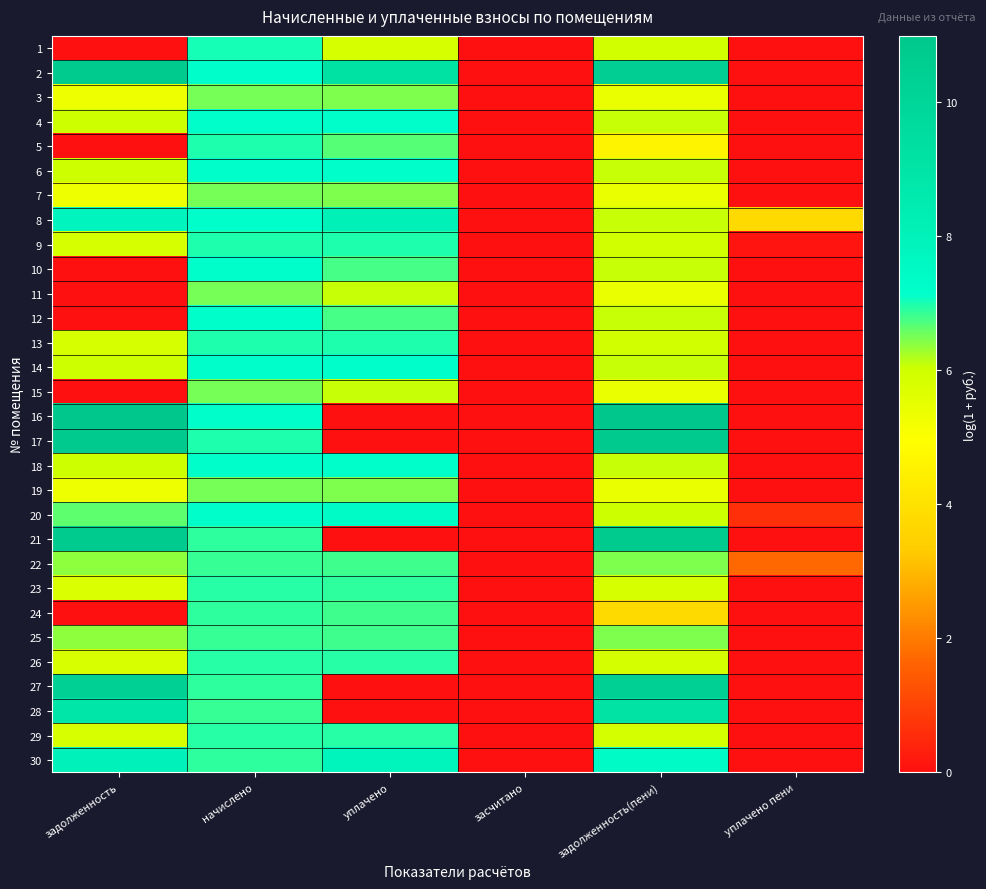

Reading left to right, extract all data points from this chart.

1: задолженность=0.0	начислено=7.0	уплачено=5.8	засчитано=0.0	задолженность(пени)=5.9	уплачено пени=0.0
2: задолженность=10.7	начислено=7.2	уплачено=9.2	засчитано=0.0	задолженность(пени)=10.5	уплачено пени=0.0
3: задолженность=5.3	начислено=6.5	уплачено=6.5	засчитано=0.0	задолженность(пени)=5.4	уплачено пени=0.0
4: задолженность=6.0	начислено=7.2	уплачено=7.1	засчитано=0.0	задолженность(пени)=6.1	уплачено пени=0.0
5: задолженность=0.0	начислено=7.0	уплачено=6.7	засчитано=0.0	задолженность(пени)=4.6	уплачено пени=0.0
6: задолженность=6.0	начислено=7.2	уплачено=7.1	засчитано=0.0	задолженность(пени)=6.1	уплачено пени=0.0
7: задолженность=5.3	начислено=6.5	уплачено=6.5	засчитано=0.0	задолженность(пени)=5.4	уплачено пени=0.0
8: задолженность=7.8	начислено=7.2	уплачено=8.1	засчитано=0.0	задолженность(пени)=6.1	уплачено пени=3.7
9: задолженность=5.8	начислено=7.0	уплачено=7.0	засчитано=0.0	задолженность(пени)=5.9	уплачено пени=0.1
10: задолженность=0.0	начислено=7.2	уплачено=6.8	засчитано=0.0	задолженность(пени)=6.1	уплачено пени=0.0
11: задолженность=0.0	начислено=6.5	уплачено=6.1	засчитано=0.0	задолженность(пени)=5.4	уплачено пени=0.0
12: задолженность=0.0	начислено=7.2	уплачено=6.8	засчитано=0.0	задолженность(пени)=6.1	уплачено пени=0.0
13: задолженность=5.8	начислено=7.0	уплачено=7.0	засчитано=0.0	задолженность(пени)=5.9	уплачено пени=0.0
14: задолженность=6.0	начислено=7.2	уплачено=7.1	засчитано=0.0	задолженность(пени)=6.1	уплачено пени=0.0
15: задолженность=0.0	начислено=6.5	уплачено=6.1	засчитано=0.0	задолженность(пени)=5.4	уплачено пени=0.0
16: задолженность=11.0	начислено=7.2	уплачено=0.0	засчитано=0.0	задолженность(пени)=11.0	уплачено пени=0.0
17: задолженность=10.8	начислено=7.0	уплачено=0.0	засчитано=0.0	задолженность(пени)=10.8	уплачено пени=0.0
18: задолженность=6.0	начислено=7.2	уплачено=7.1	засчитано=0.0	задолженность(пени)=6.1	уплачено пени=0.0
19: задолженность=5.3	начислено=6.5	уплачено=6.5	засчитано=0.0	задолженность(пени)=5.4	уплачено пени=0.0
20: задолженность=6.6	начислено=7.1	уплачено=7.4	засчитано=0.0	задолженность(пени)=6.0	уплачено пени=0.6
21: задолженность=10.7	начислено=6.9	уплачено=0.0	засчитано=0.0	задолженность(пени)=10.7	уплачено пени=0.0
22: задолженность=6.4	начислено=6.9	уплачено=6.8	засчитано=0.0	задолженность(пени)=6.5	уплачено пени=1.7
23: задолженность=5.7	начислено=6.9	уплачено=6.9	засчитано=0.0	задолженность(пени)=5.8	уплачено пени=0.0
24: задолженность=0.0	начислено=6.9	уплачено=6.8	засчитано=0.0	задолженность(пени)=3.7	уплачено пени=0.0
25: задолженность=6.4	начислено=6.9	уплачено=6.8	засчитано=0.0	задолженность(пени)=6.5	уплачено пени=0.0
26: задолженность=5.8	начислено=6.9	уплачено=6.9	засчитано=0.0	задолженность(пени)=5.8	уплачено пени=0.0
27: задолженность=10.4	начислено=6.9	уплачено=0.0	засчитано=0.0	задолженность(пени)=10.4	уплачено пени=0.0
28: задолженность=8.9	начислено=6.9	уплачено=0.0	засчитано=0.0	задолженность(пени)=9.0	уплачено пени=0.0
29: задолженность=5.8	начислено=6.9	уплачено=6.9	засчитано=0.0	задолженность(пени)=5.8	уплачено пени=0.0
30: задолженность=8.0	начислено=6.9	уплачено=7.8	засчитано=0.0	задолженность(пени)=7.4	уплачено пени=0.0